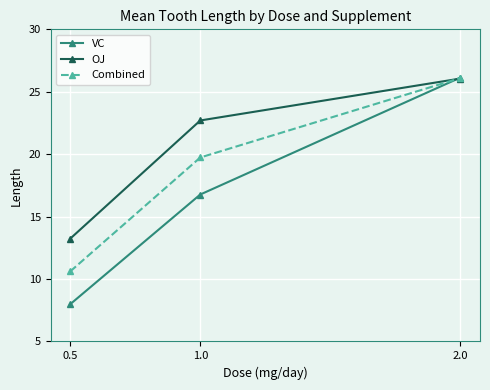

Is it true that OJ equals 34.5 at 1.0?

False